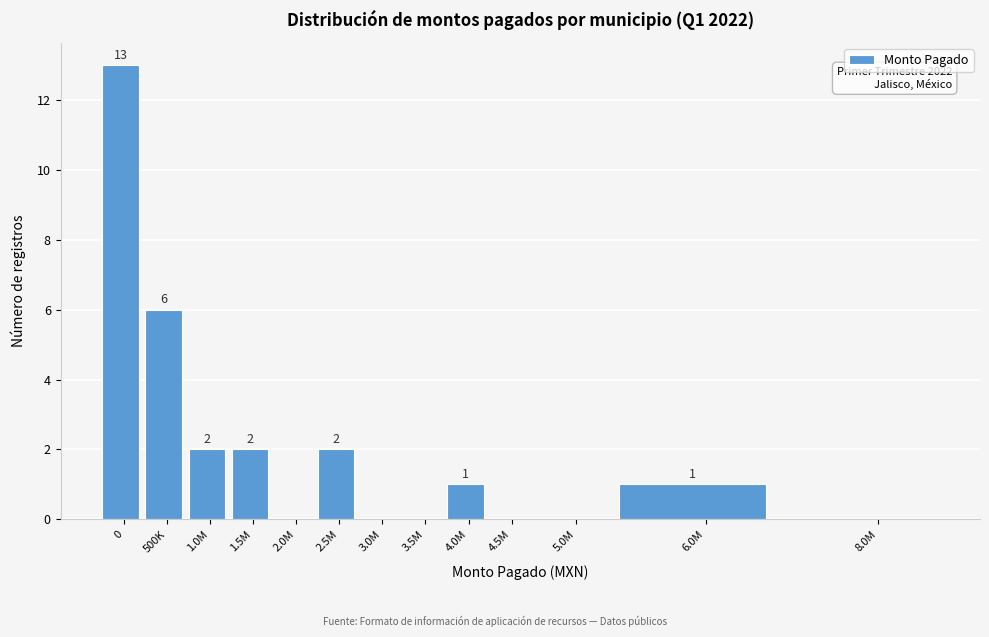

Reading right to left, what are all the values shown in this chart?

8.0M=0	6.0M=1	5.0M=0	4.5M=0	4.0M=1	3.5M=0	3.0M=0	2.5M=2	2.0M=0	1.5M=2	1.0M=2	500K=6	0=13